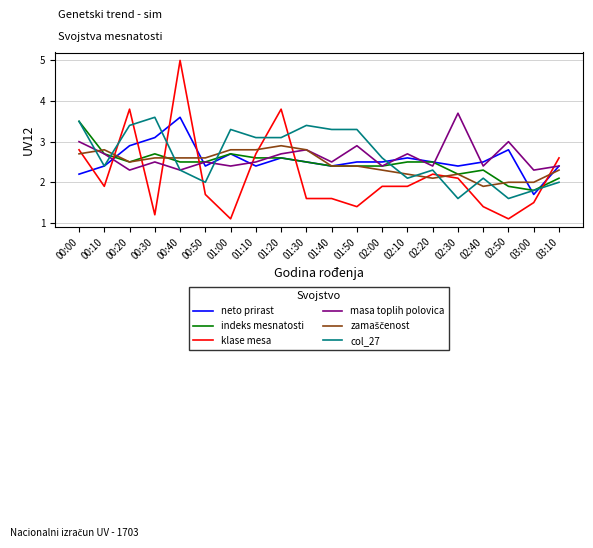

Which series changed the most between 01:50 and 02:20?

col_27